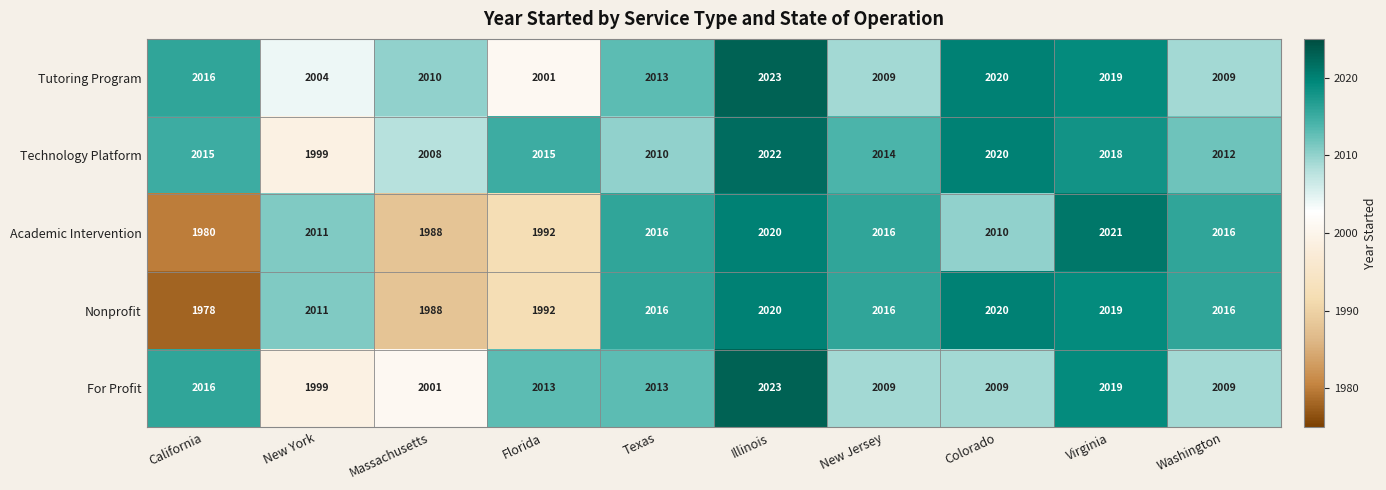

At which category is the sum across all series the highest?

Illinois